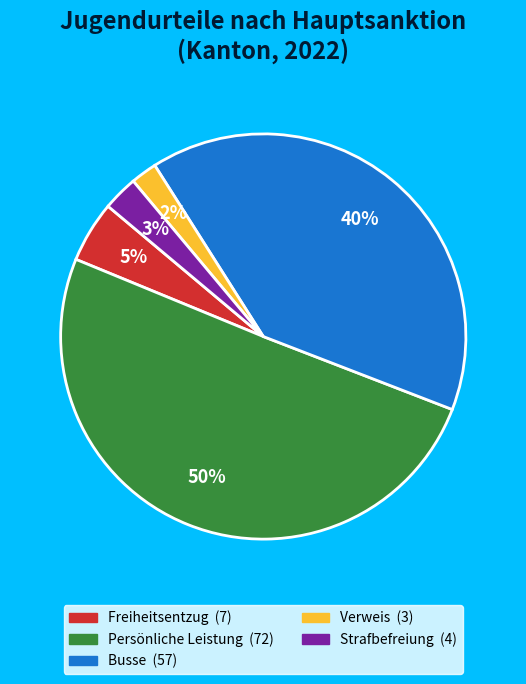

What is the majority slice?

Persönliche Leistung